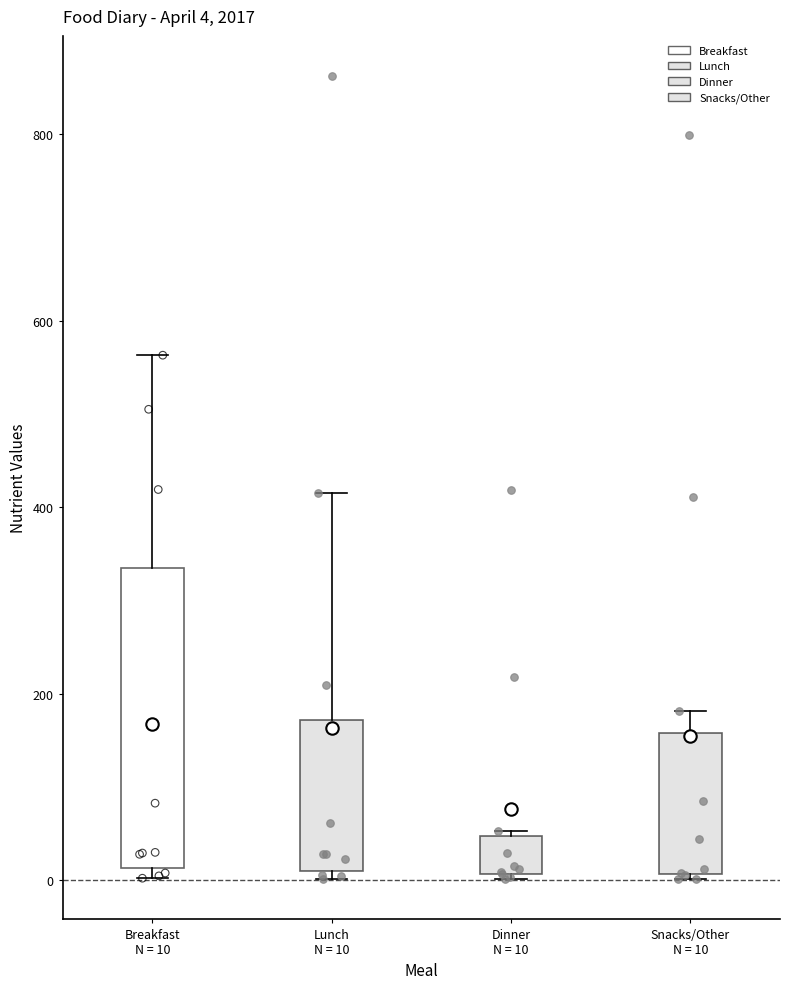

Comparing the boxes themselves (not the whiskers), which one is the tallest?

Breakfast N = 10